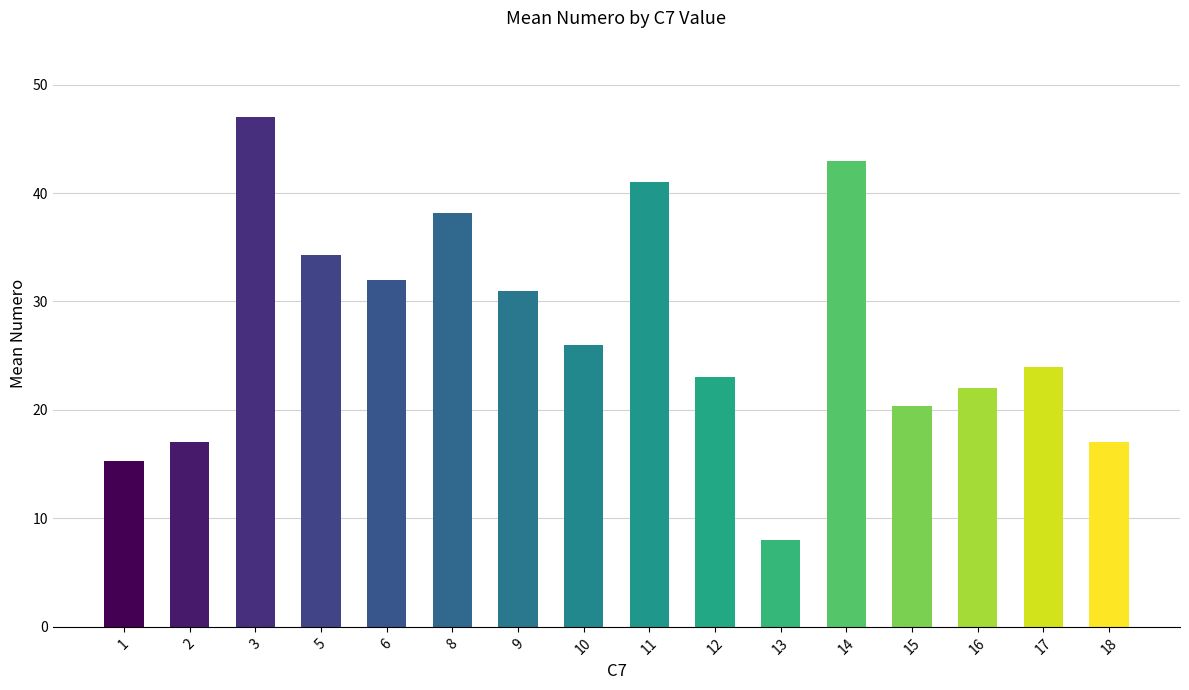

What is the average value?

27.4